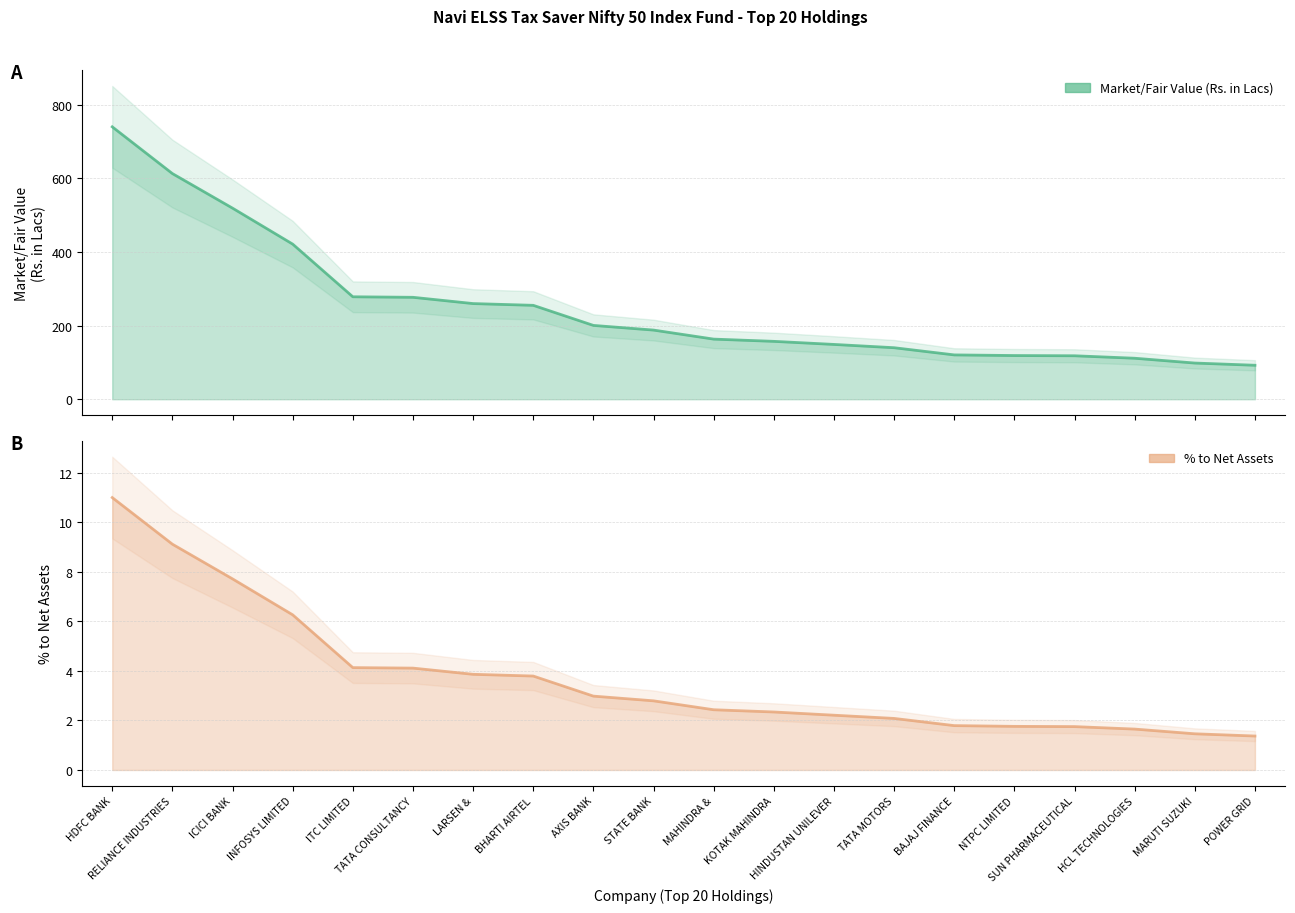

What are all the series names shown in the legend?

Market/Fair Value (Rs. in Lacs), % to Net Assets